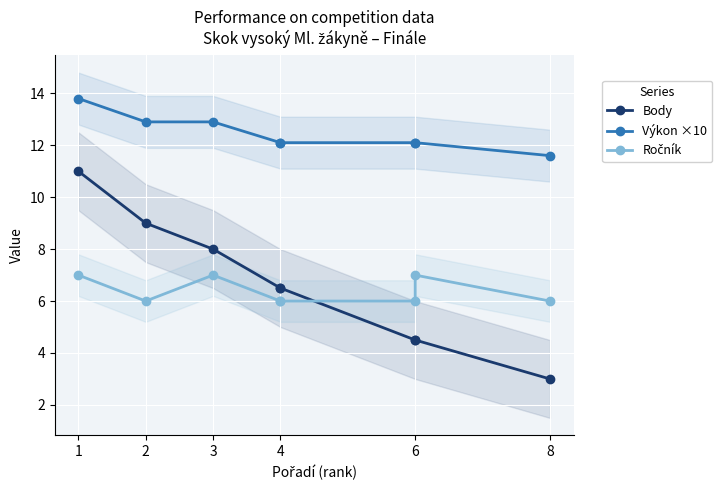

What is the value of the Výkon ×10 point at the 3rd from the left?

12.9